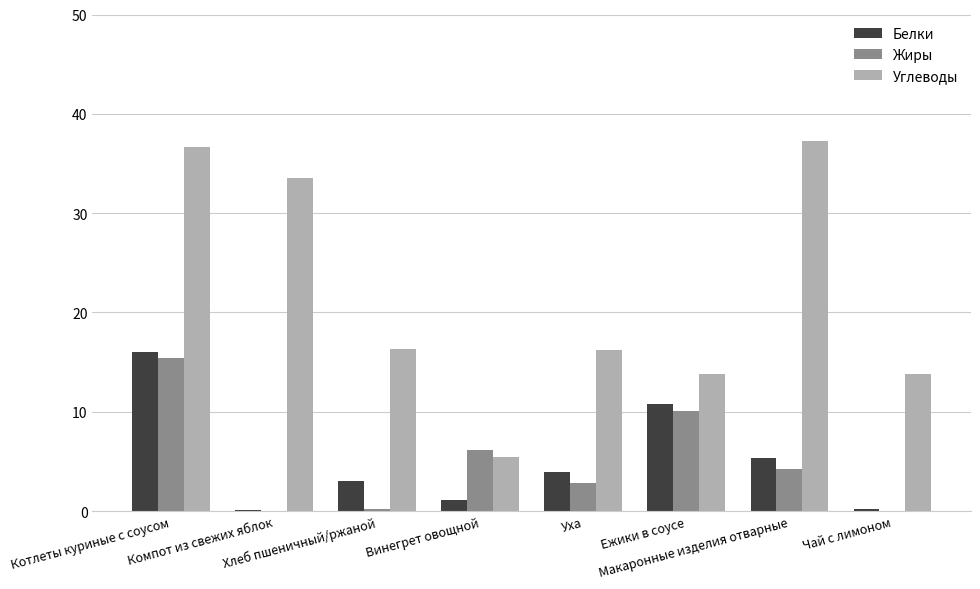

Count the number of categories in the chart.

8